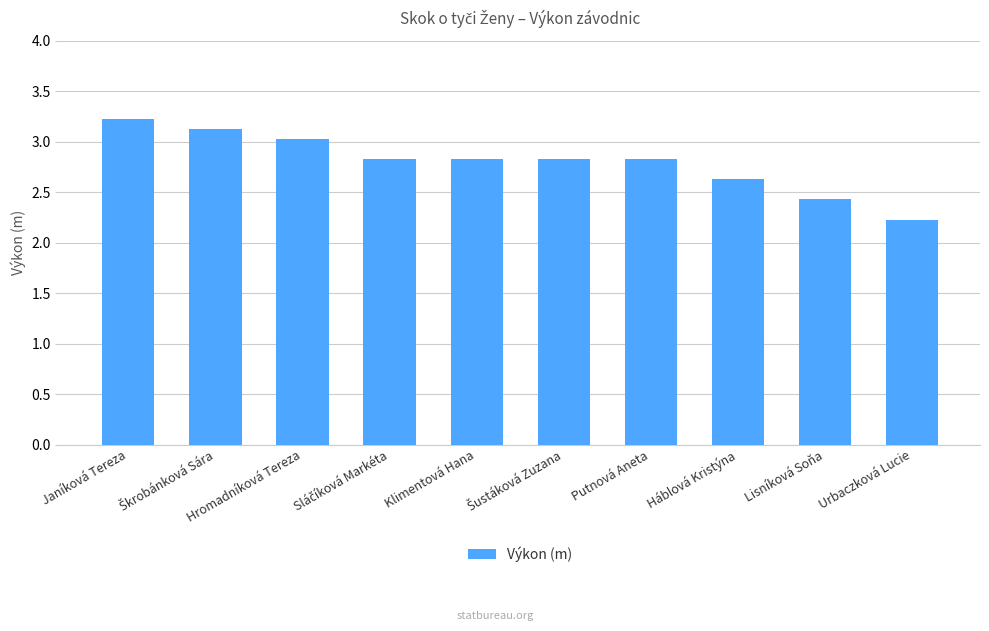

What is the label of the 10th bar from the right?

Janíková Tereza